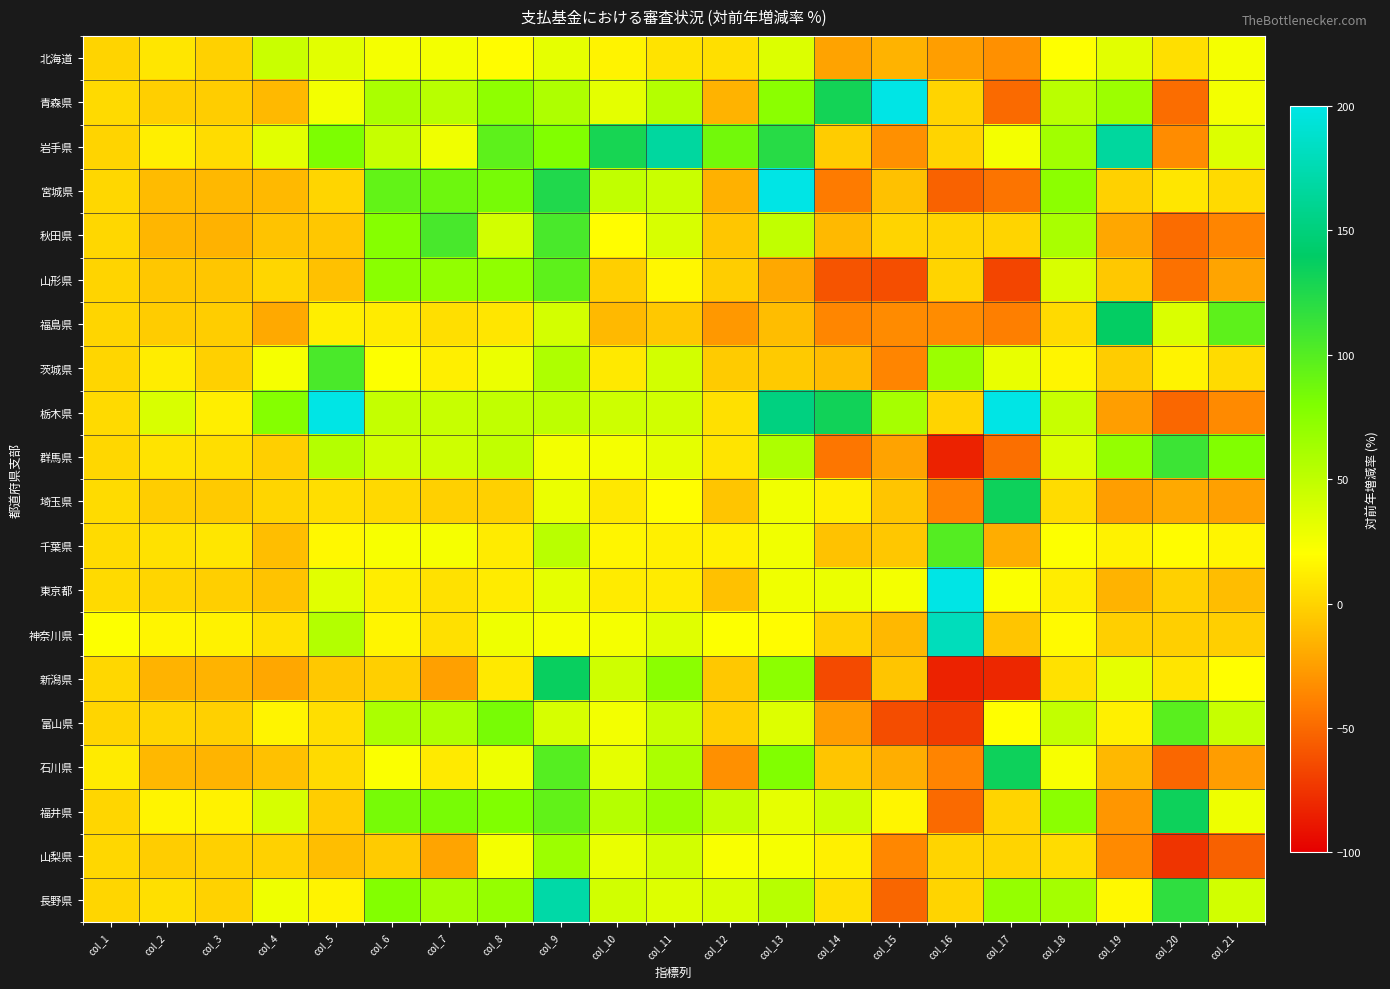

Which label corresponds to the smallest value in the chart?

col_16